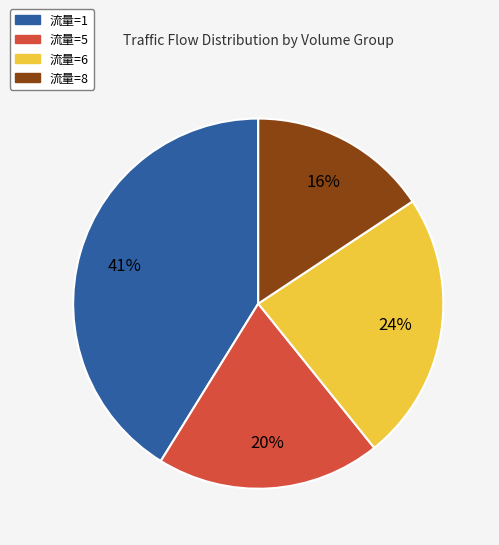

True or false: 流量=1 accounts for 31% of the total.

False